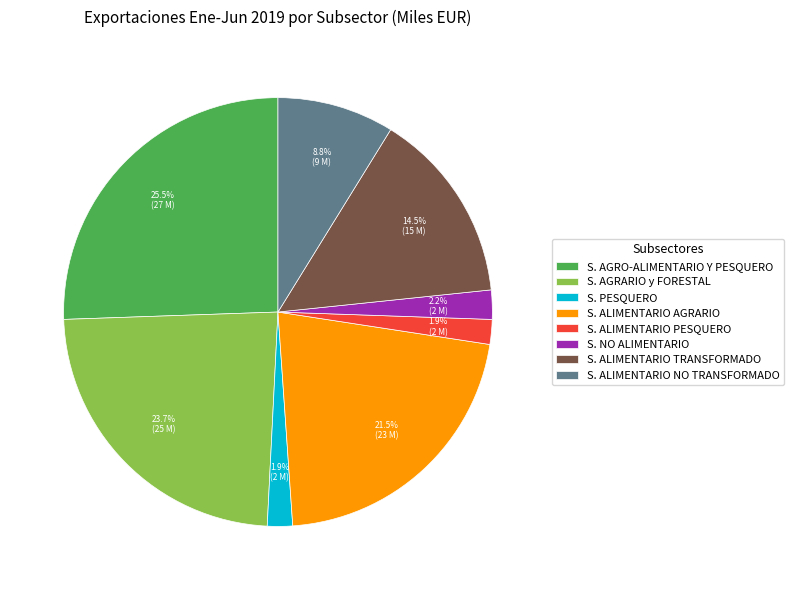

What portion of the pie excludes S. ALIMENTARIO AGRARIO?

78.5%